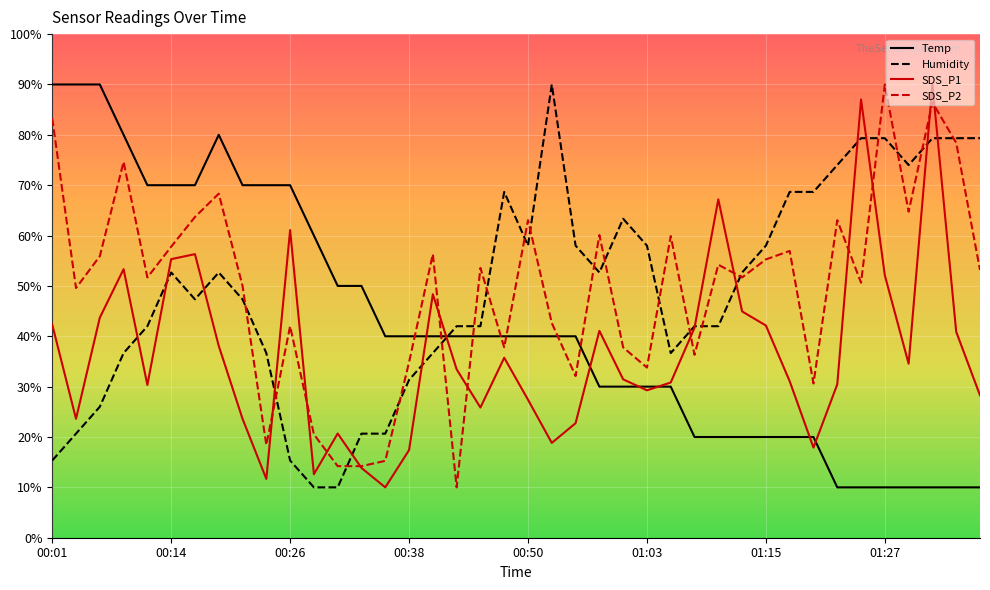

How many values in the SDS_P1 series exceed 33?

20